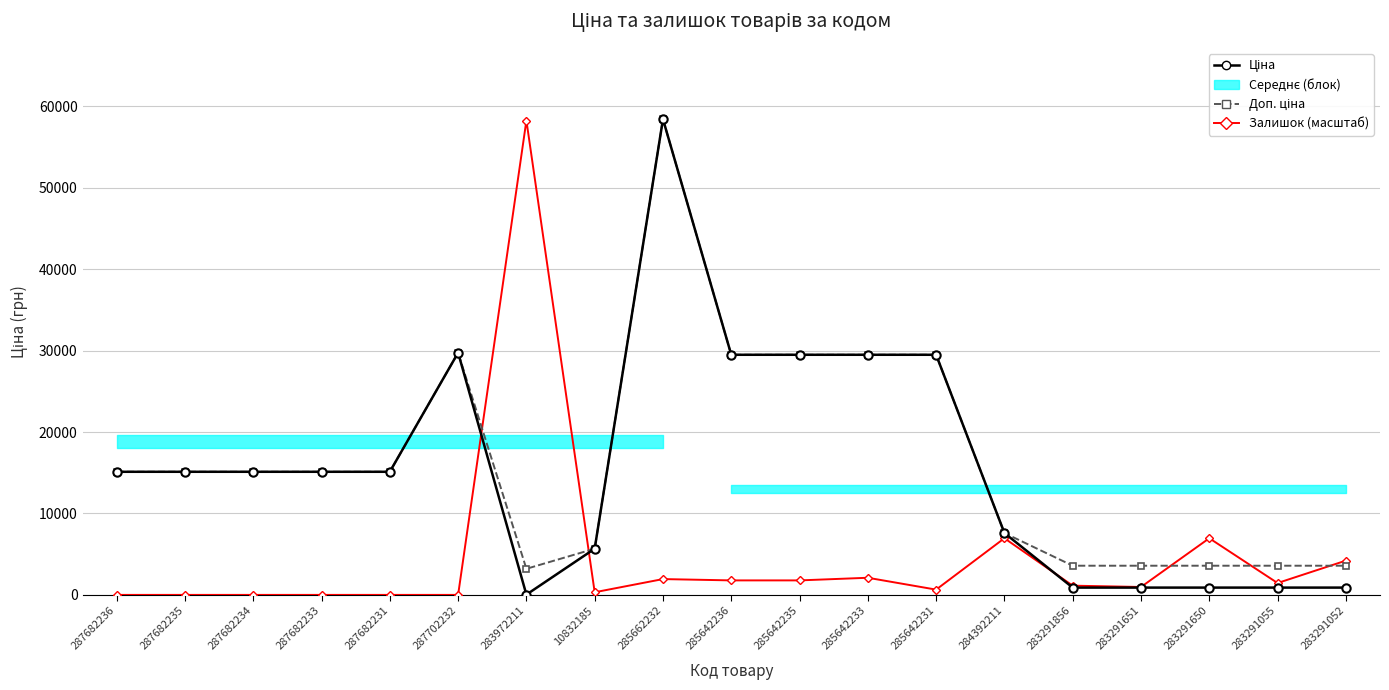

True or false: Залишок (масштаб) and Ціна cross at least once.

True